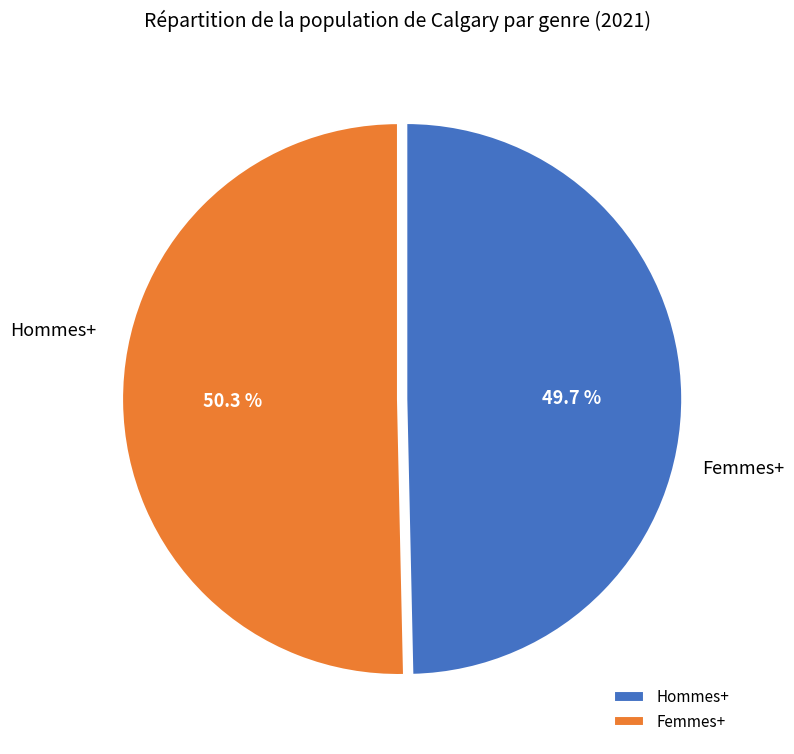

Which slice is the largest?

Femmes+